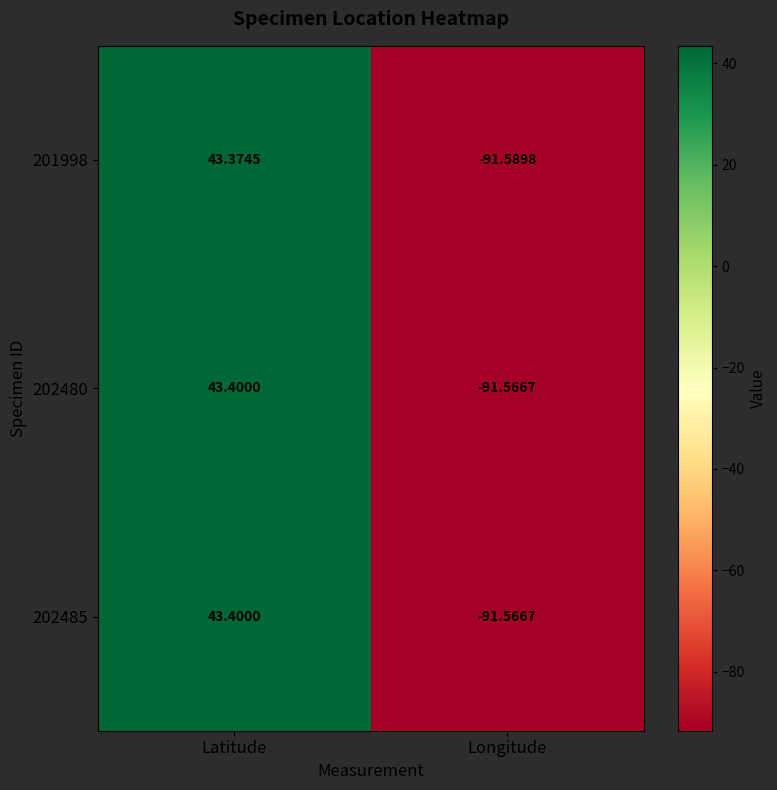

Is the value of 201998 at Longitude greater than the value of 202480 at Latitude?

No